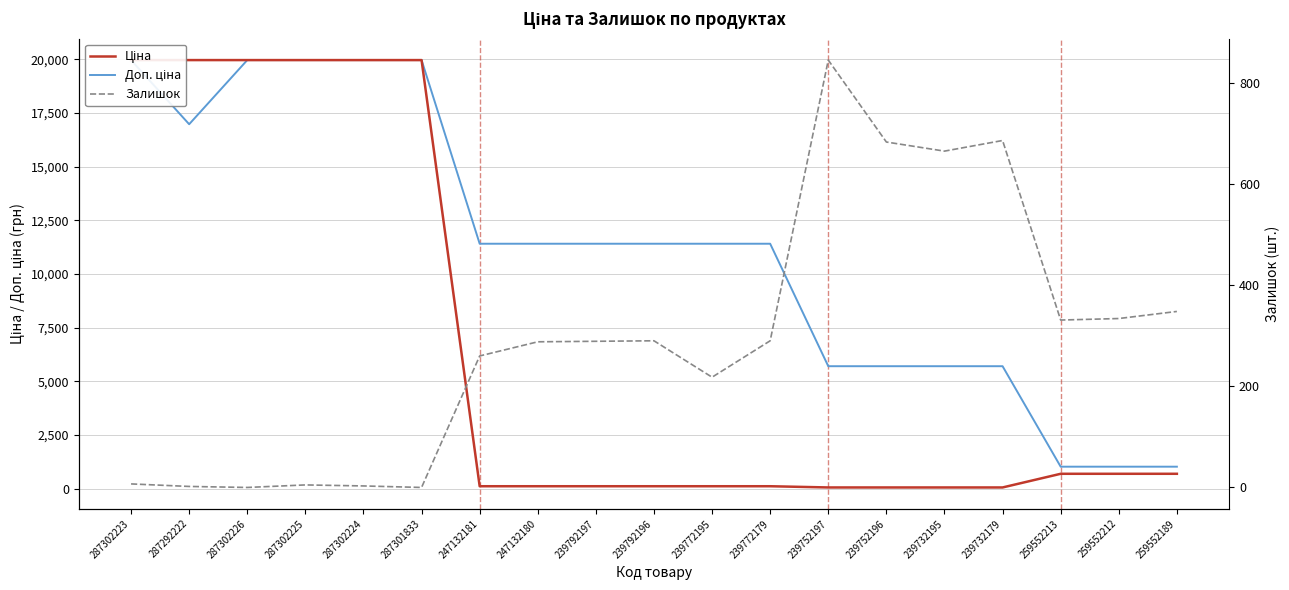

Between 287302225 and 239732179, which series saw the biggest shift?

Ціна